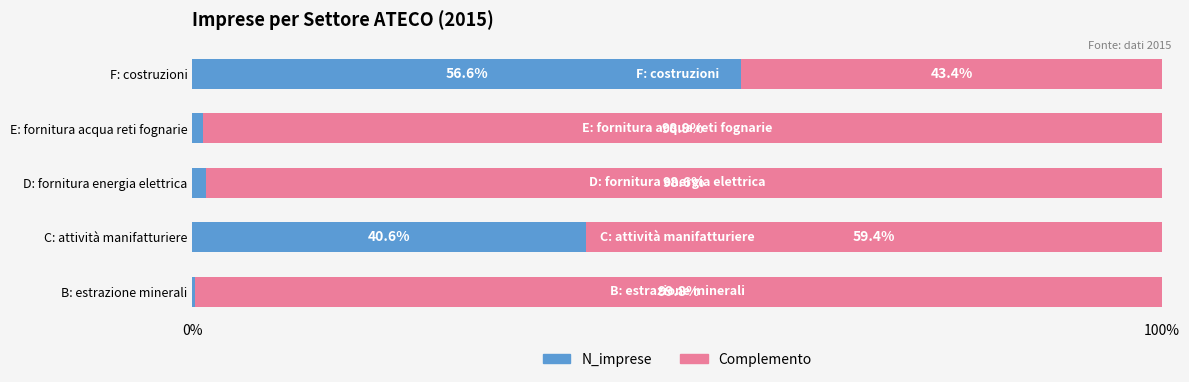

The value of N_imprese at F: costruzioni is 56.6. True or false?

True